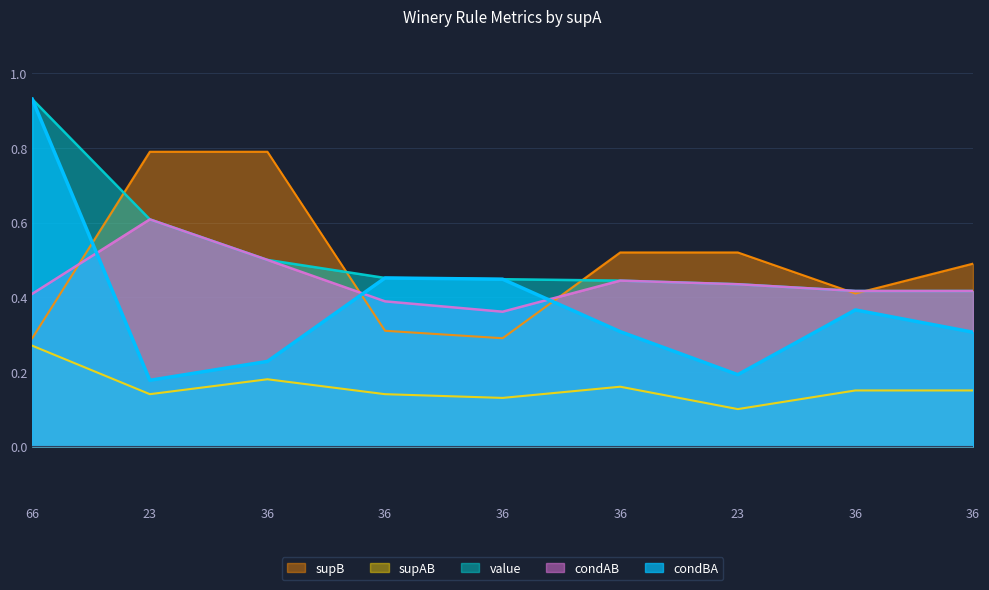

What is the label of the 3rd point from the right?

23